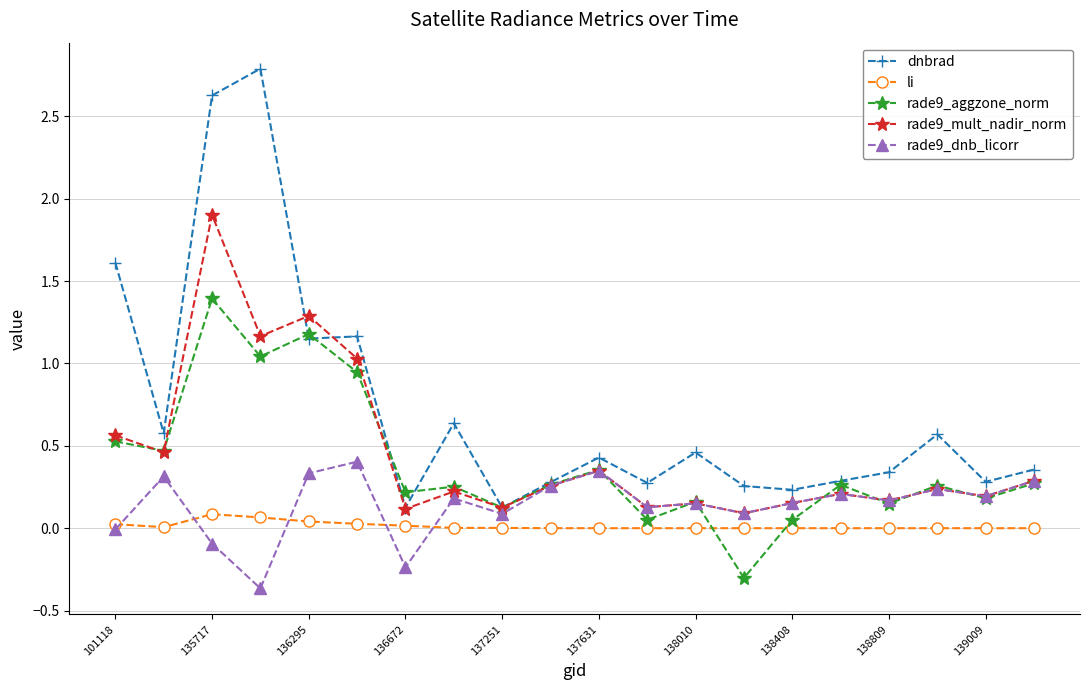

Which series has the largest range (max minus min)?

dnbrad